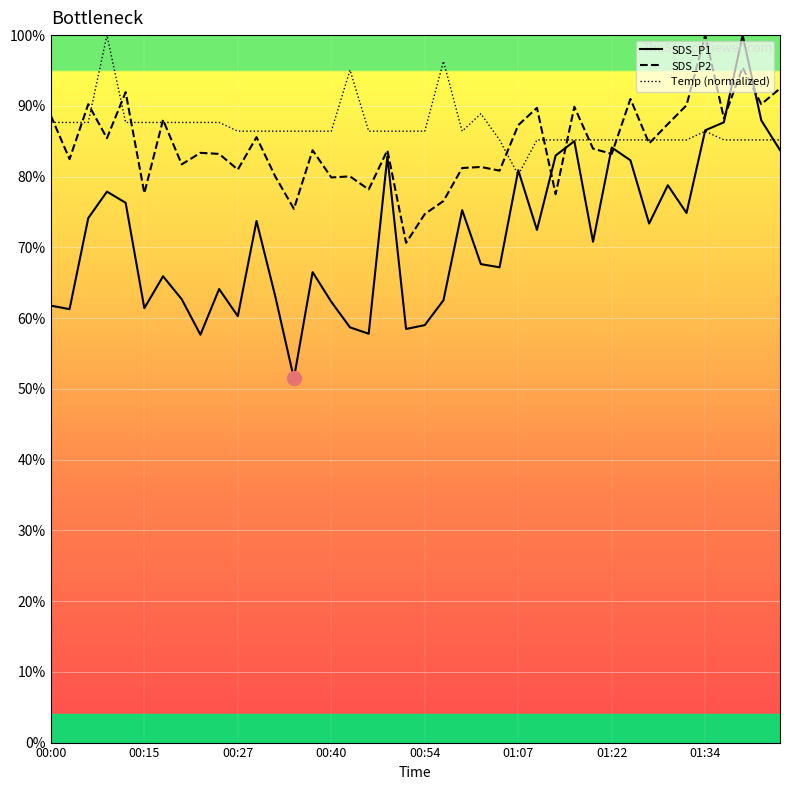

Is it true that SDS_P2 equals 83.2 at 01:22?

True